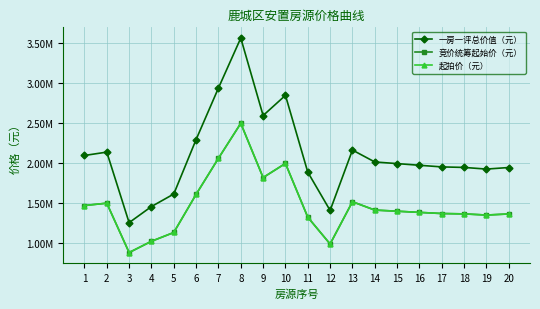

At how many categories does at least one series exceed 2876844?

2